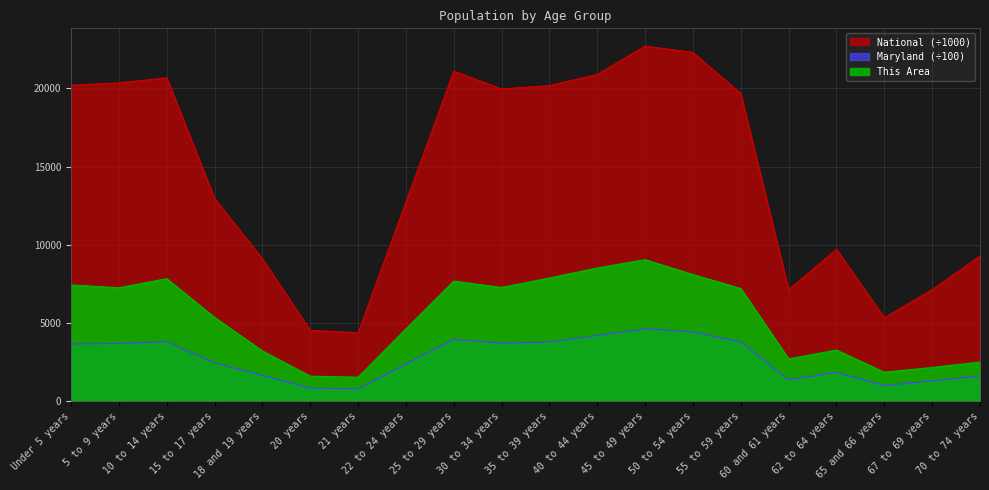

What are all the series names shown in the legend?

National (÷1000), Maryland (÷100), This Area